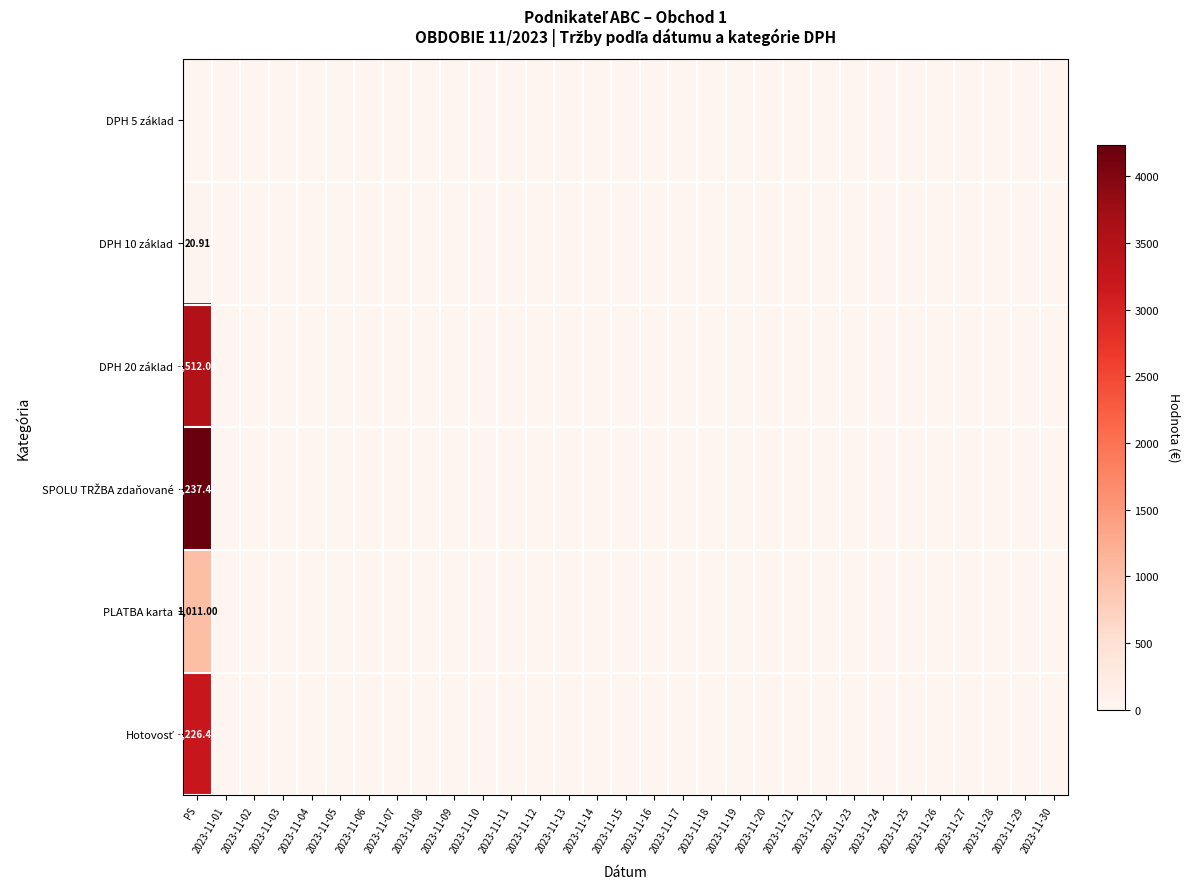

At which category is the sum across all series the highest?

PS